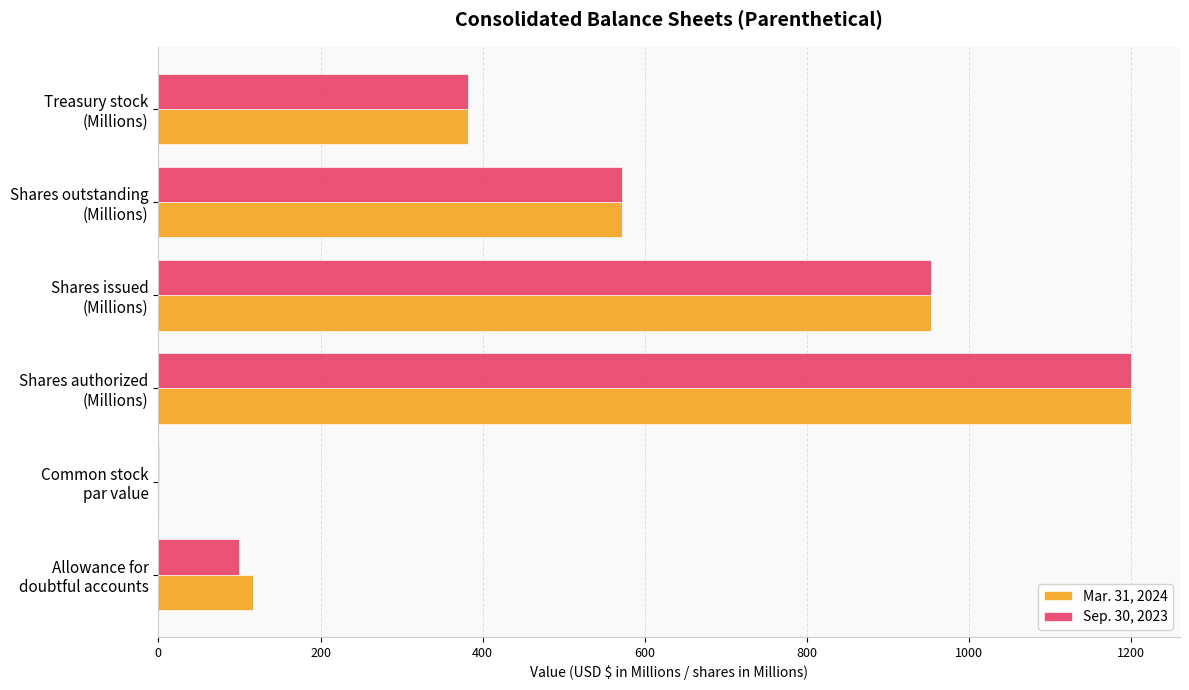

What is the sum of all Sep. 30, 2023 values?

3207.3